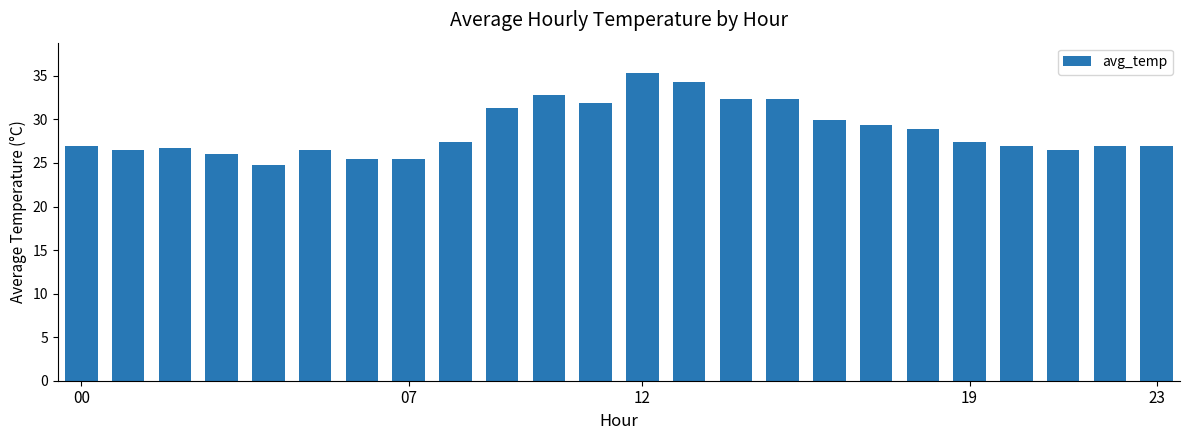

What is the difference between the maximum and minimum values?

10.5